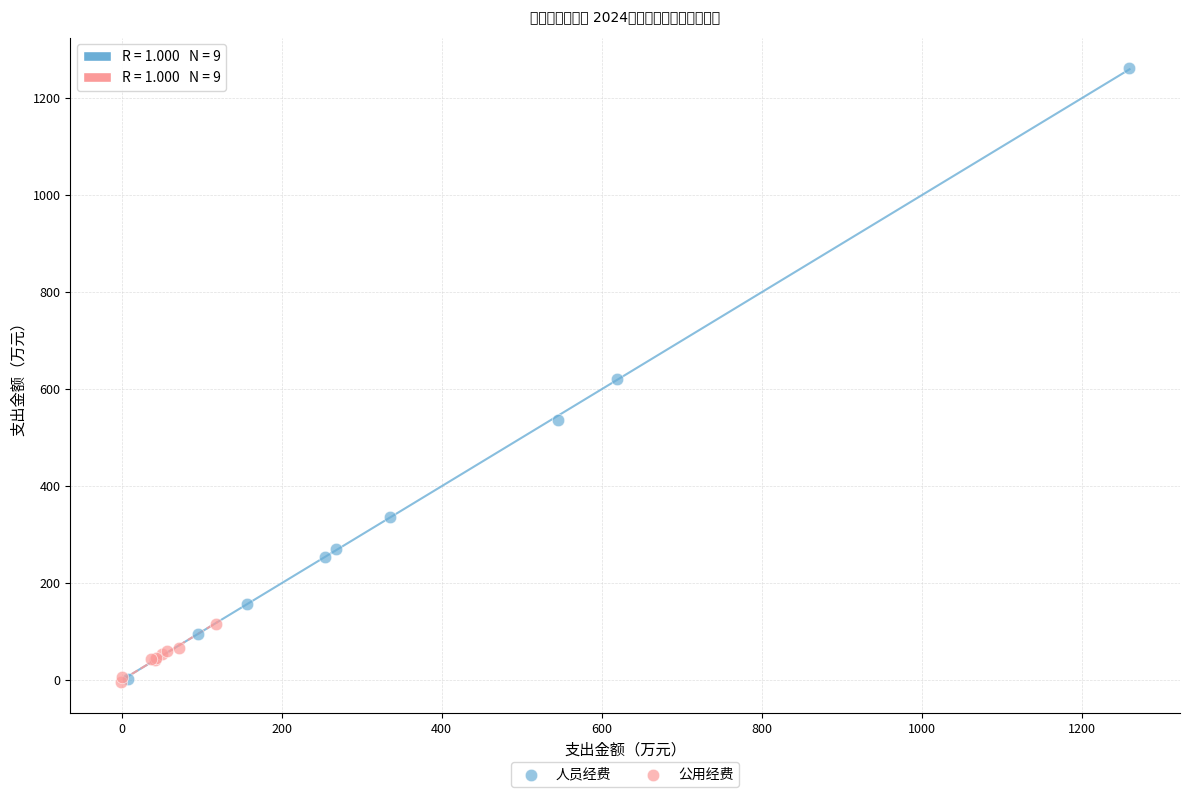

Which series has the largest Y range (max minus min)?

人员经费